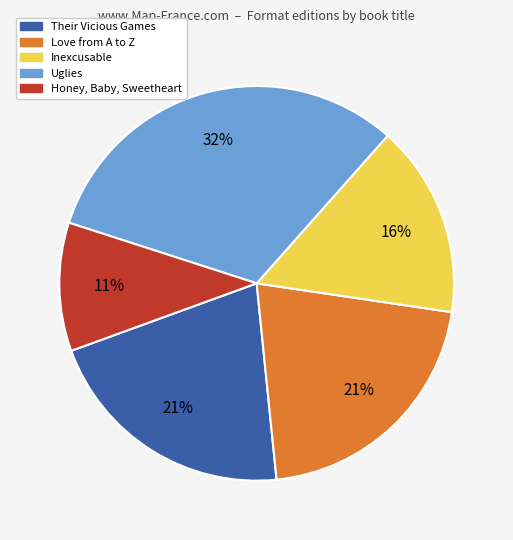

Does Inexcusable represent more than half of the total?

No